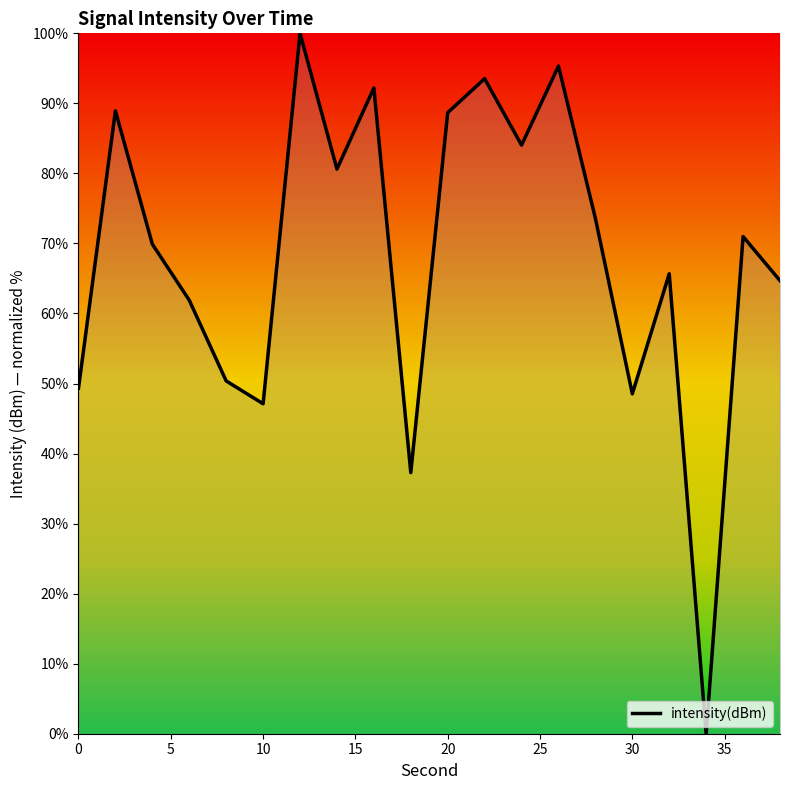

What is the greatest value displayed?

100.0